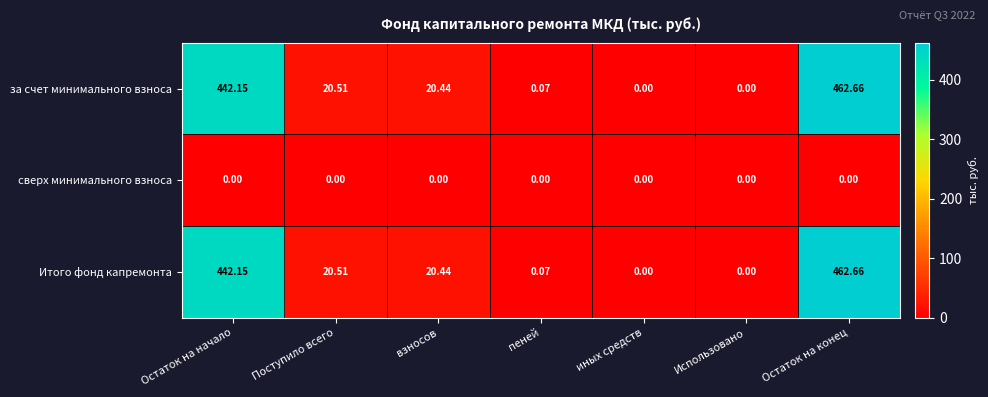

At which category is the sum across all series the highest?

Остаток на конец